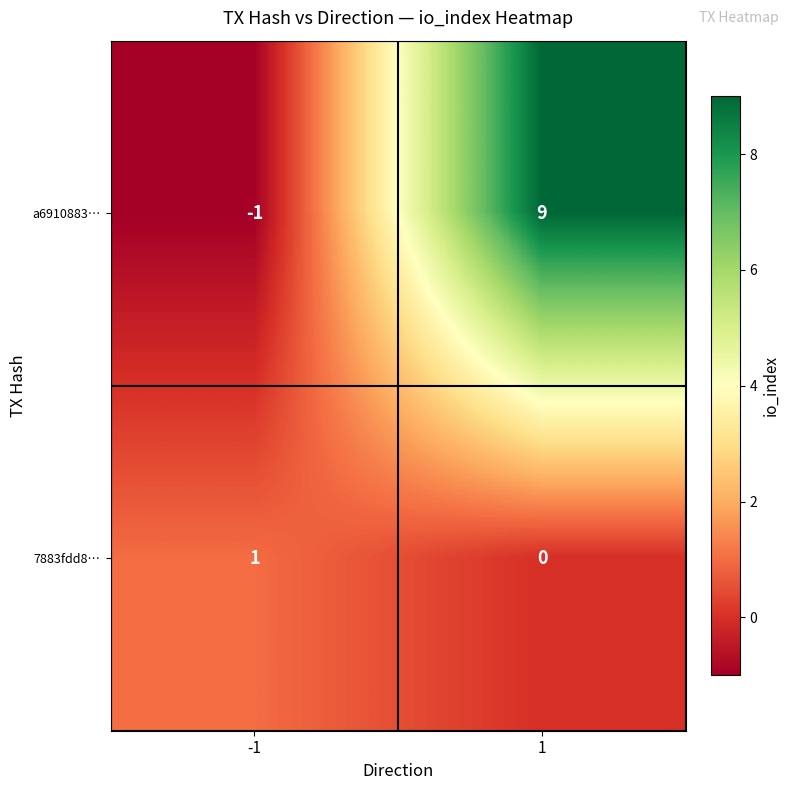

What is the difference between the highest and lowest values at 1?

9